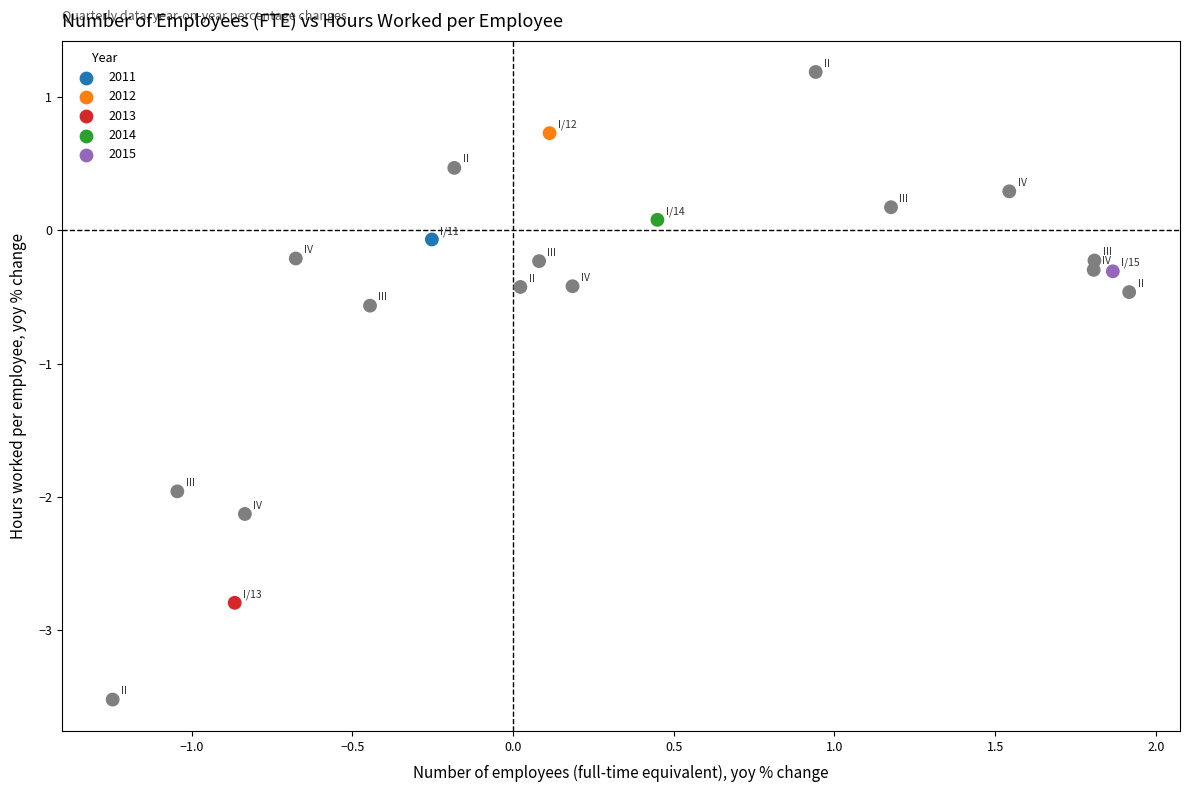

What Y value in the scatter plot is closest to -1?

-0.6